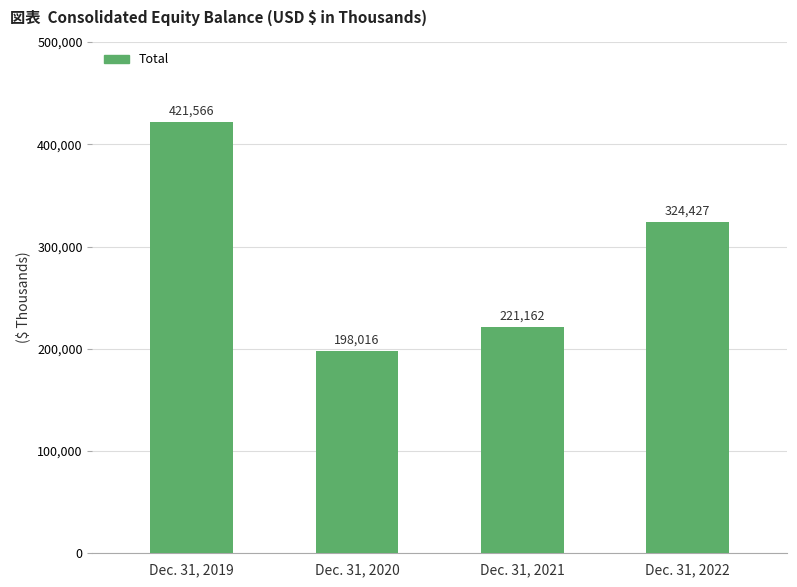

What is the difference between the maximum and minimum values?

223550